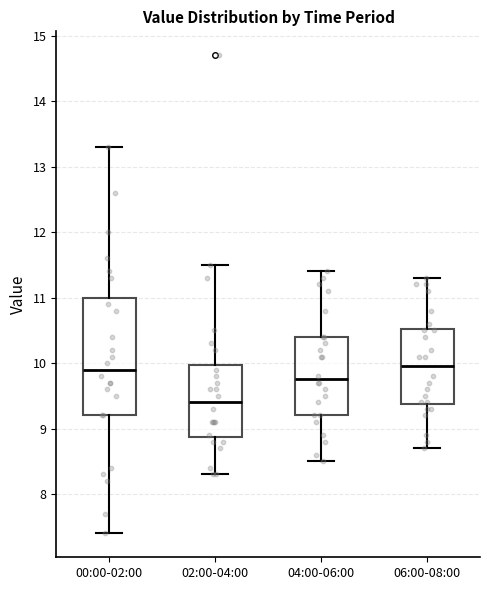

Comparing the boxes themselves (not the whiskers), which one is the tallest?

00:00-02:00